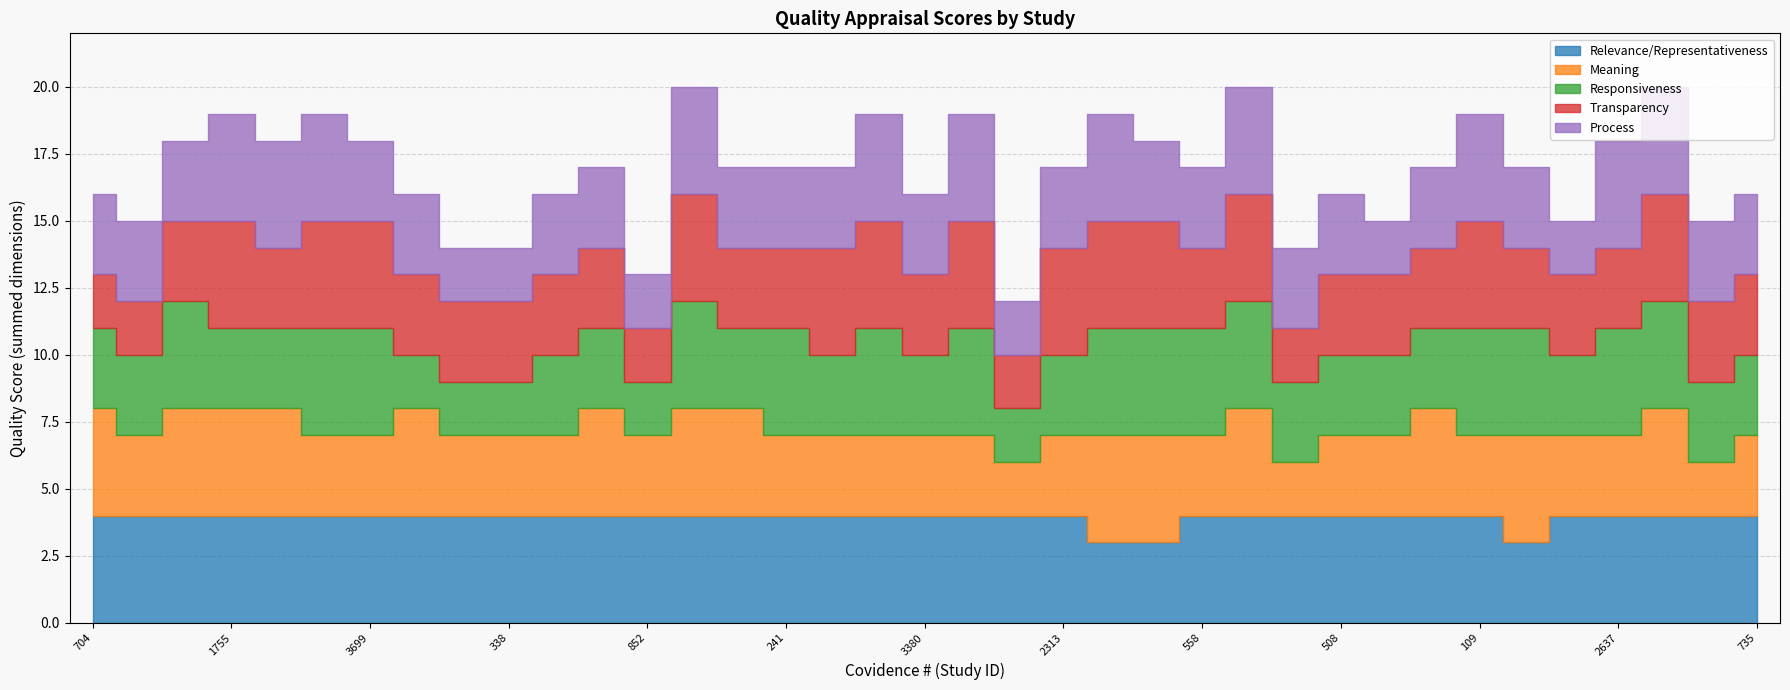

What is the approximate value of Transparency at 319?

3